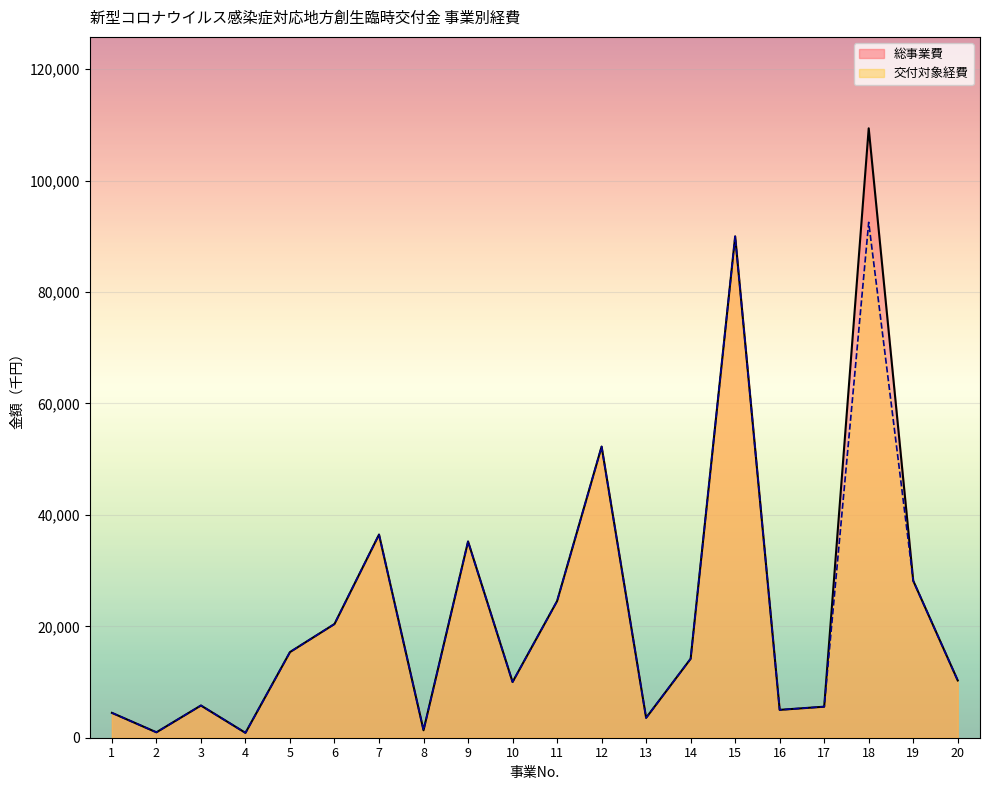

Where is 総事業費 nearest to the value 55133?

12